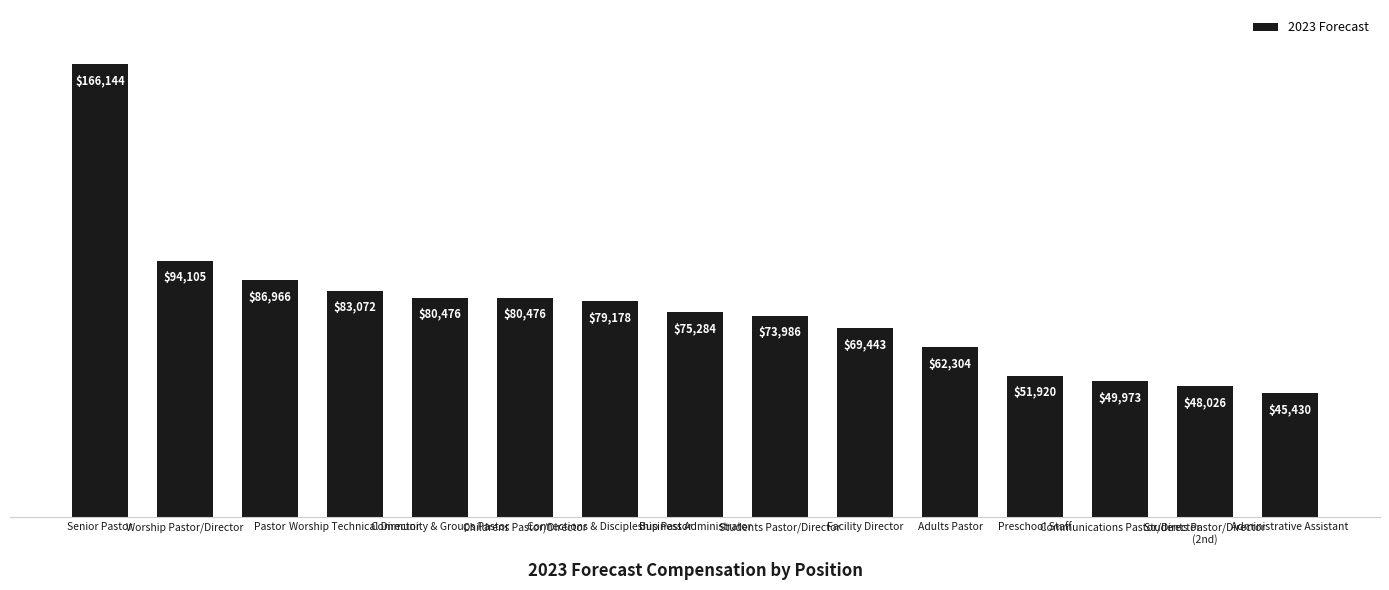

Are the bars horizontal?

No